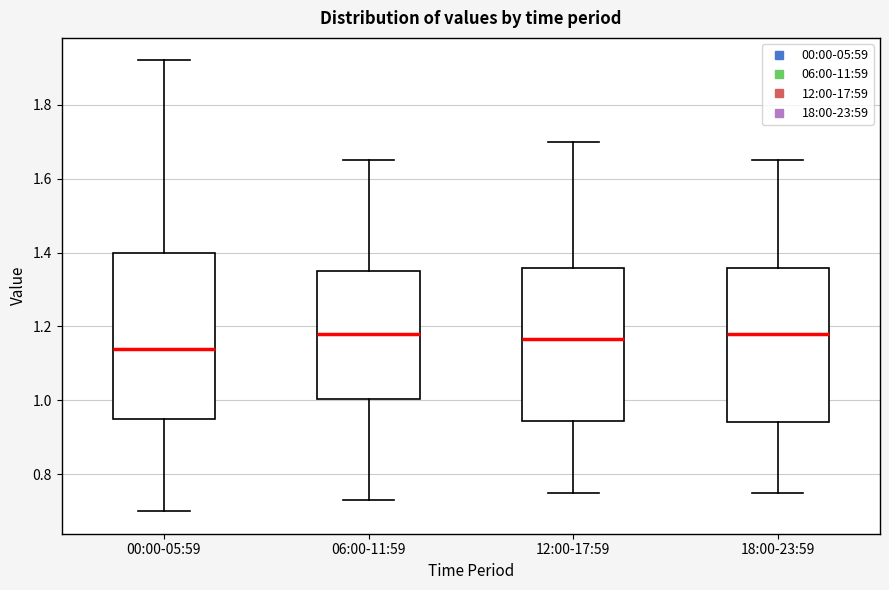

Which box's median line is the lowest?

00:00-05:59